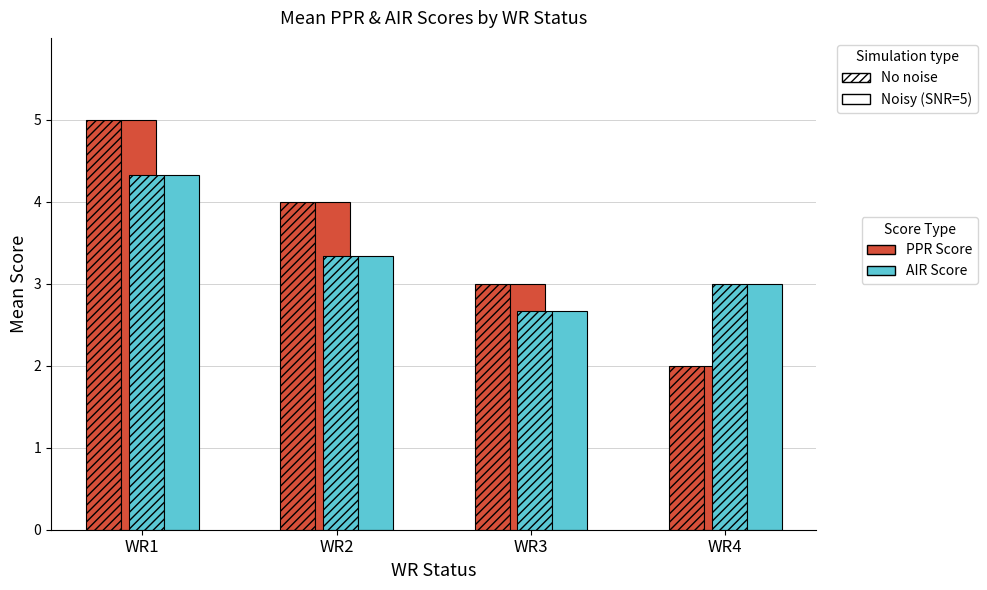

How many groups of bars are there?

4